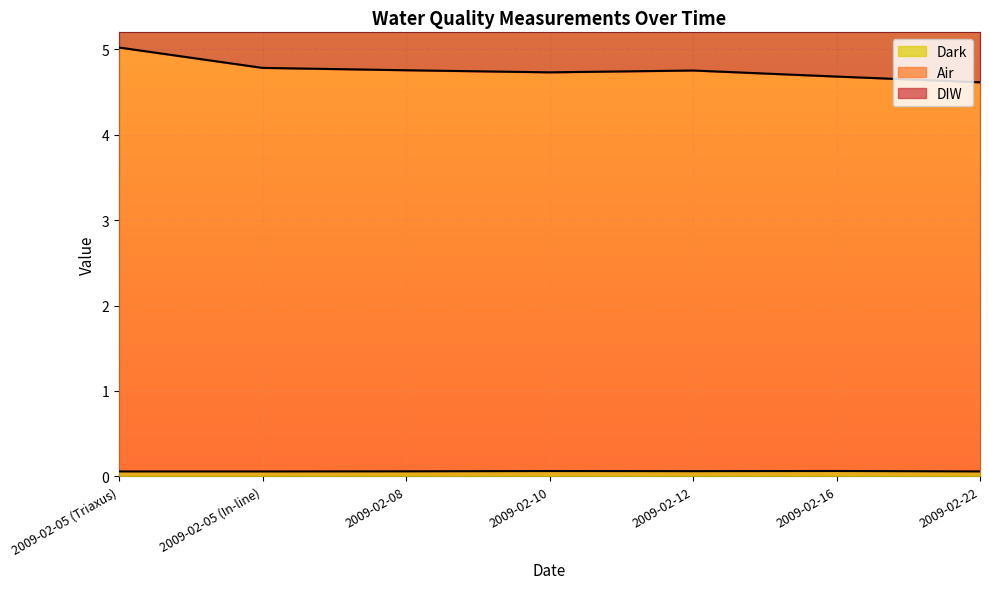

What is the value of the Air point at the 3rd from the left?

4.8